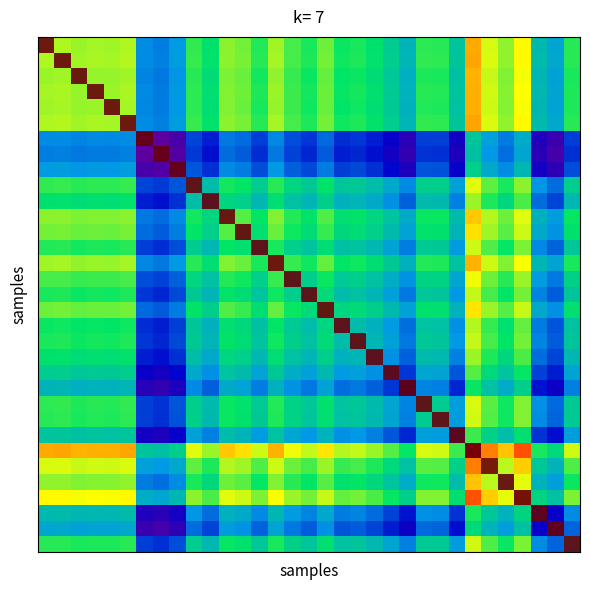

What is the minimum value shown in the chart?

-25.6